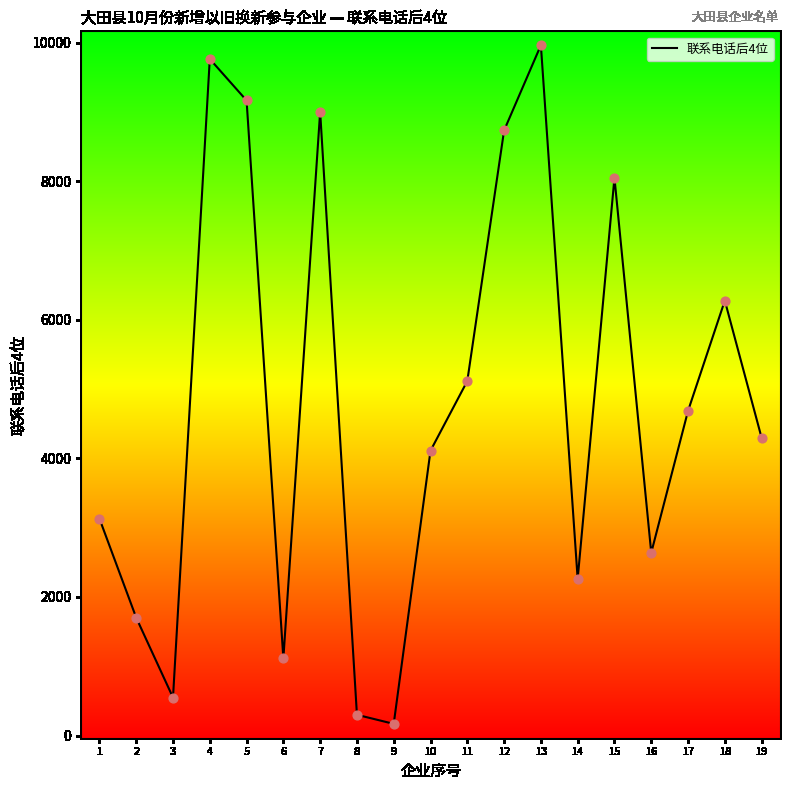

What is the change in value from 11 to 19?

-820